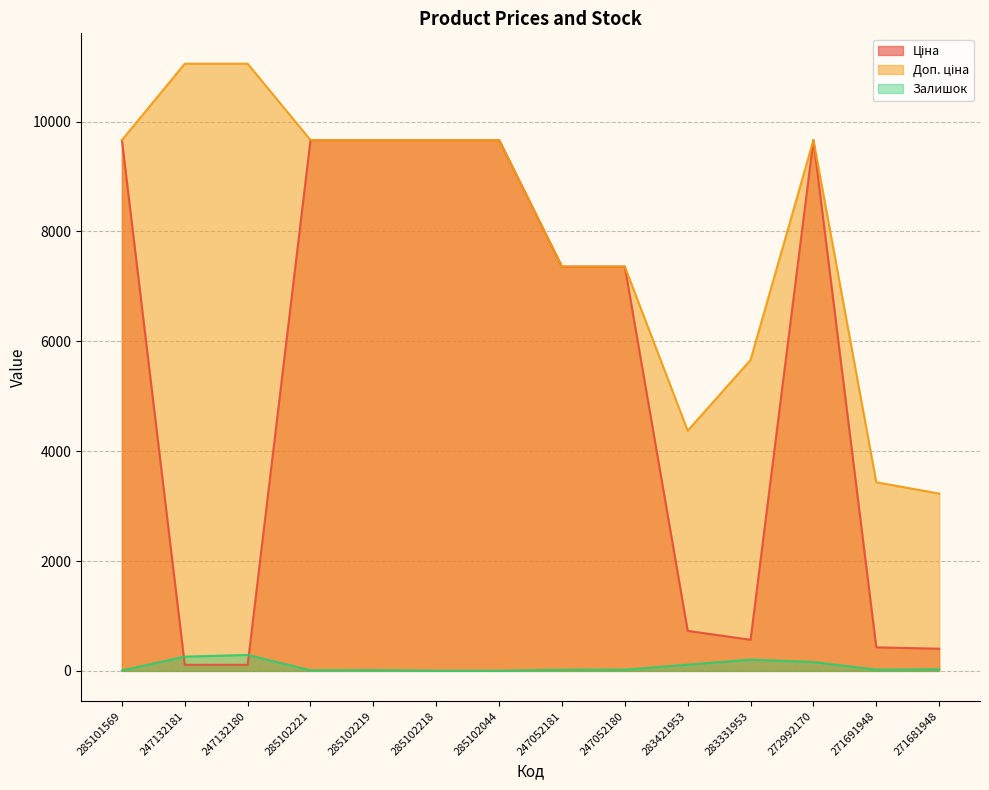

Rank the categories by Залишок value from lowest to highest.

285102218, 285102044, 285101569, 285102221, 285102219, 247052181, 247052180, 271691948, 271681948, 283421953, 272992170, 283331953, 247132181, 247132180